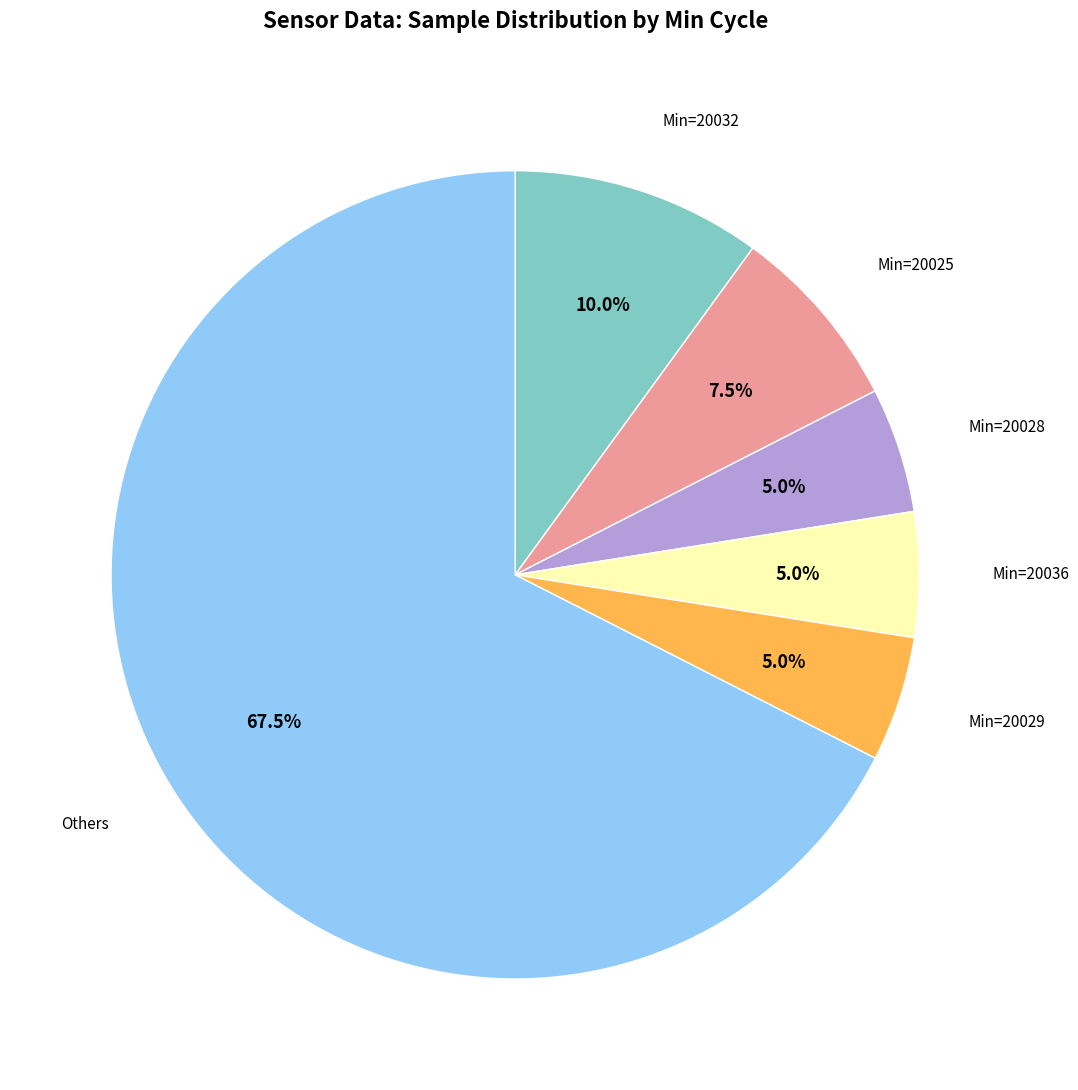

Is there a majority slice in this chart?

Yes